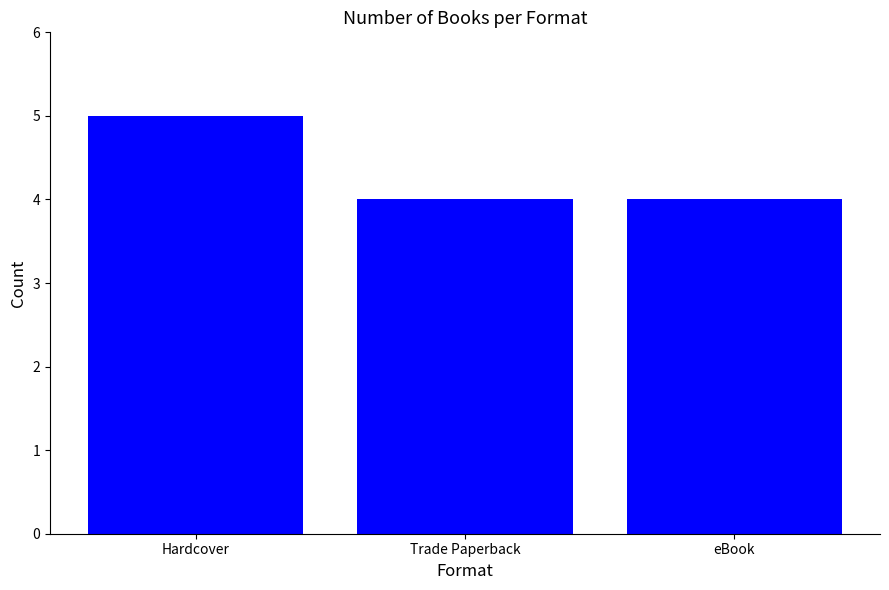

What is the approximate value at Trade Paperback?

4